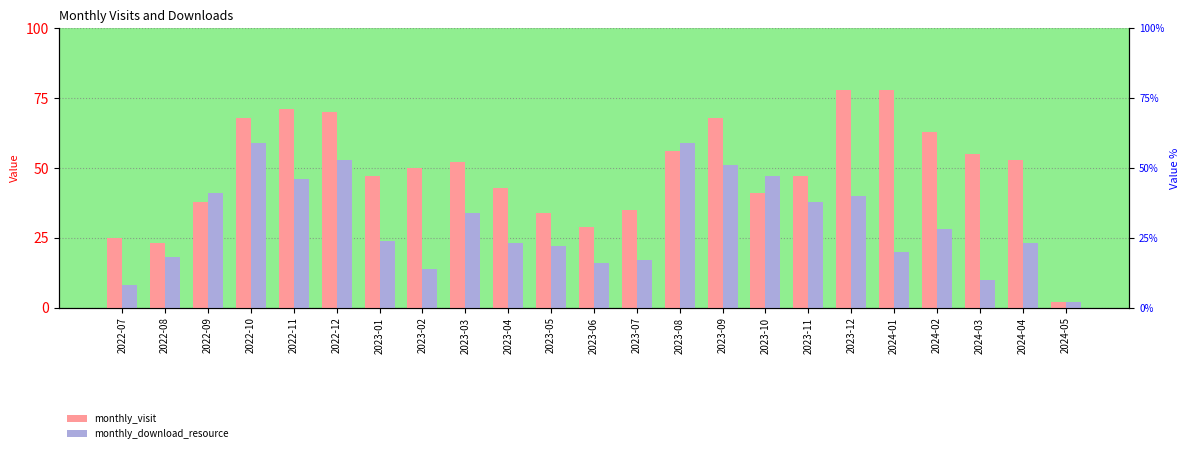

Rank the series at 2023-05 from highest to lowest value.

monthly_visit, monthly_download_resource